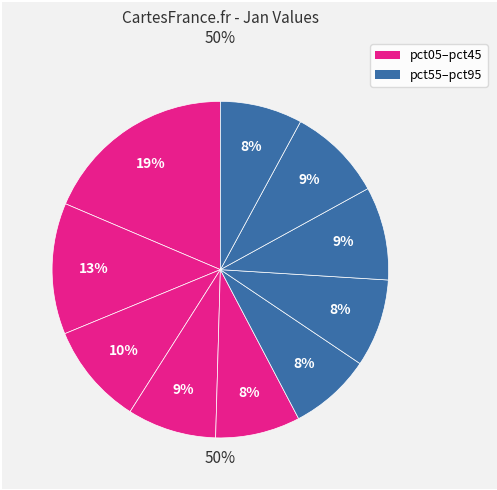

Is it true that pct15 is 19% of the pie?

False